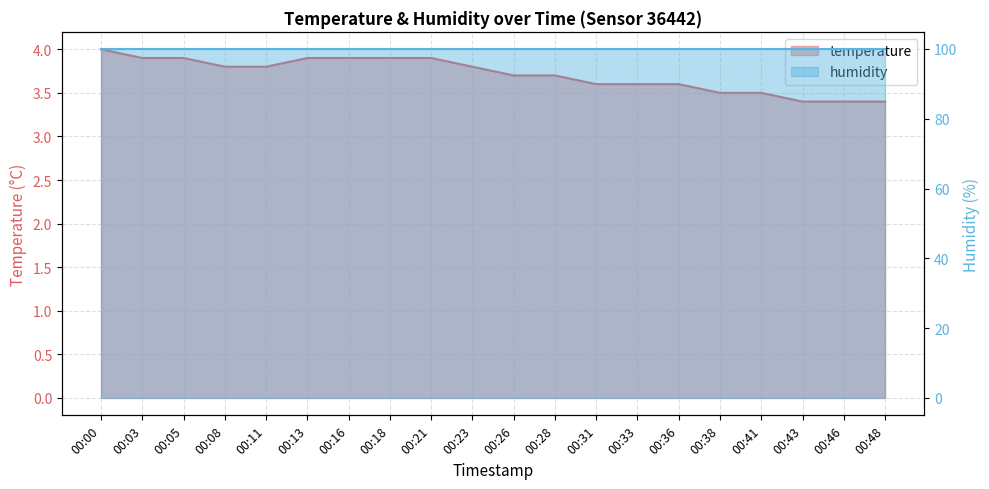

True or false: the data shows 1.7 at 00:41.

False